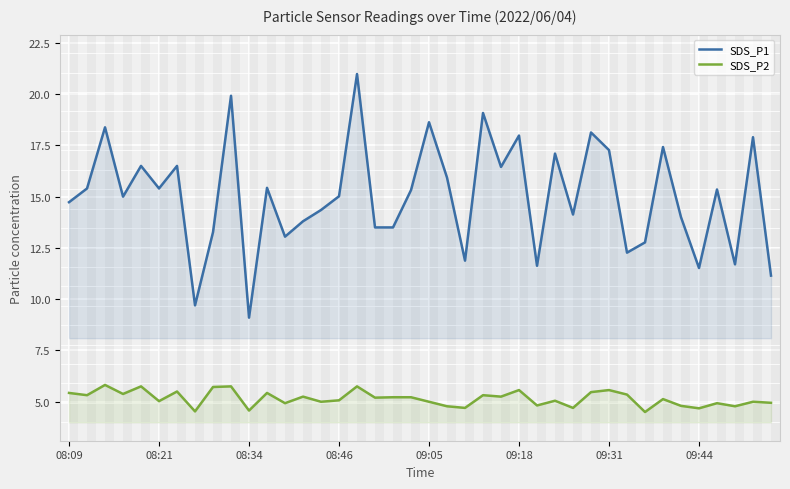

True or false: SDS_P1 has more than 0 points higher than both neighbors.

True